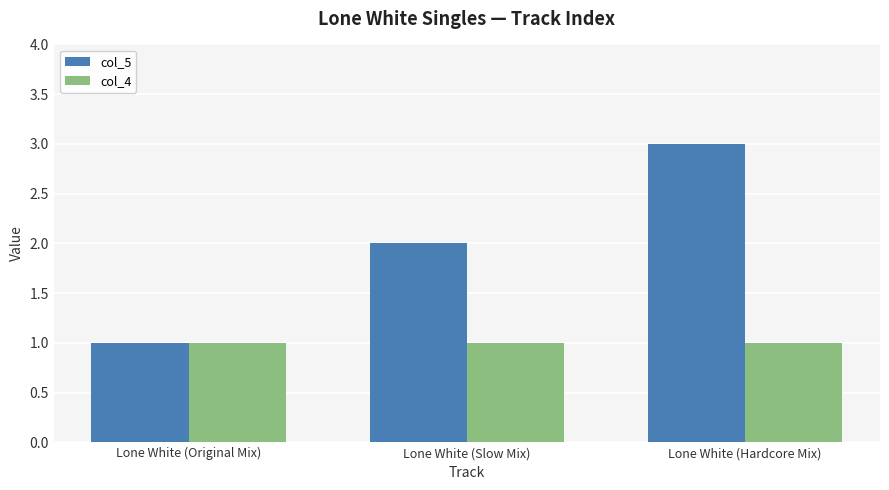

What is the maximum value for col_5?

3